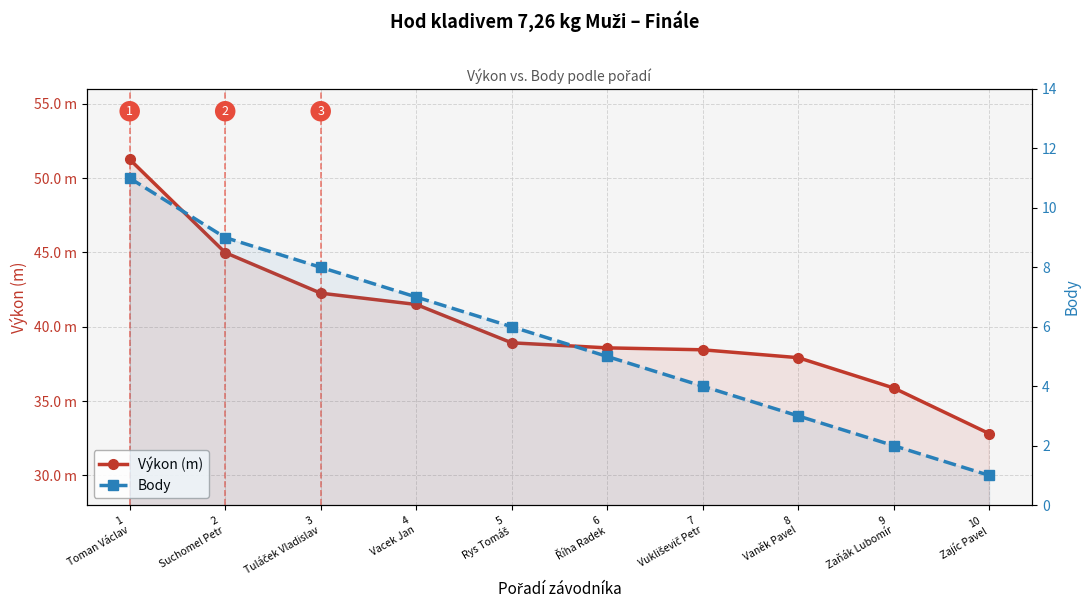

True or false: Výkon (m) and Body cross at least once.

False